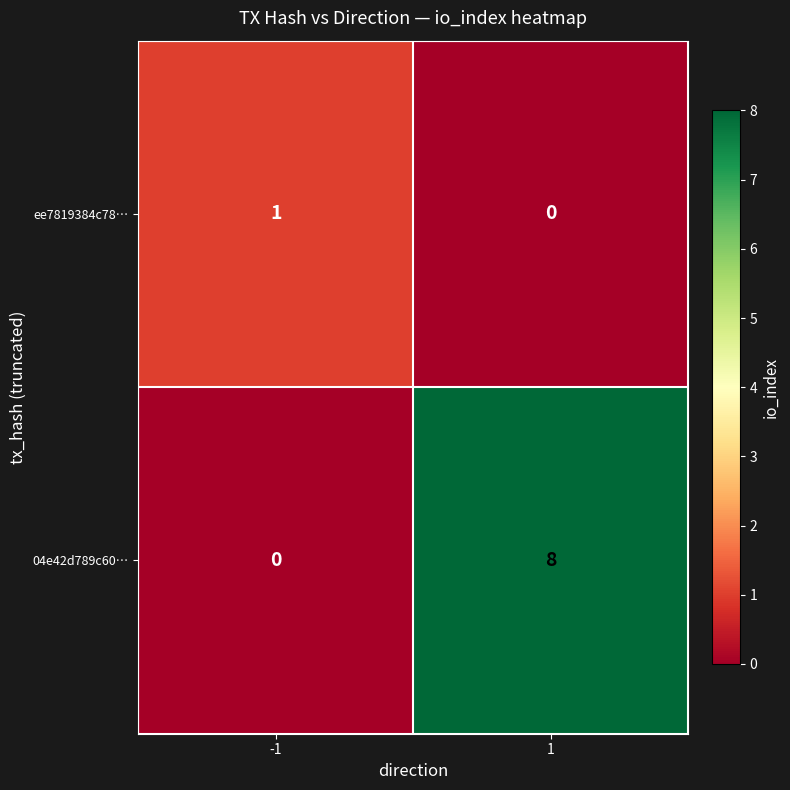

How many data points in 04e42d789c60… are less than 8?

1